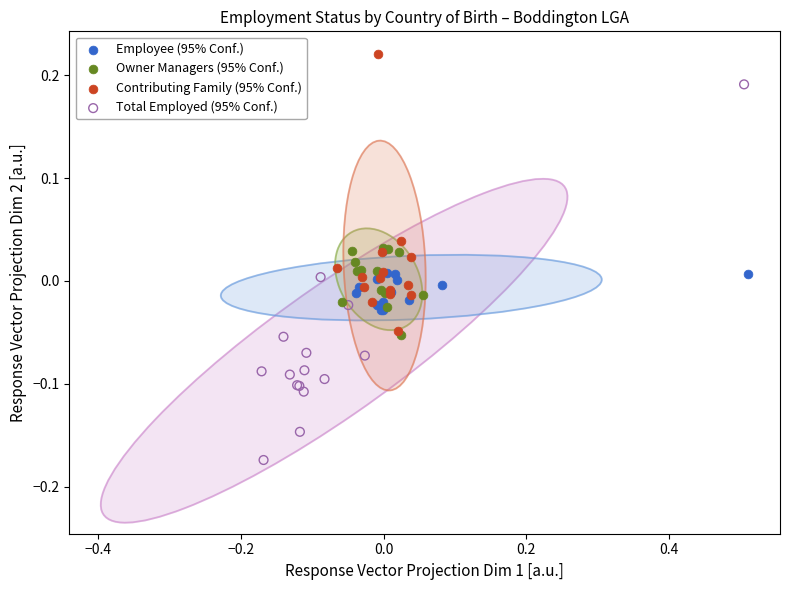

Which series contains the highest Y value?

Contributing Family (95% Conf.)